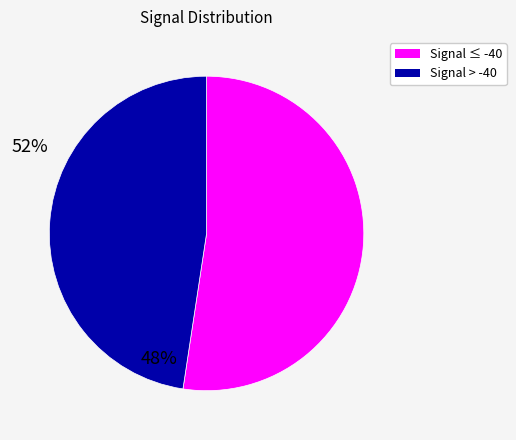

Is there a majority slice in this chart?

Yes